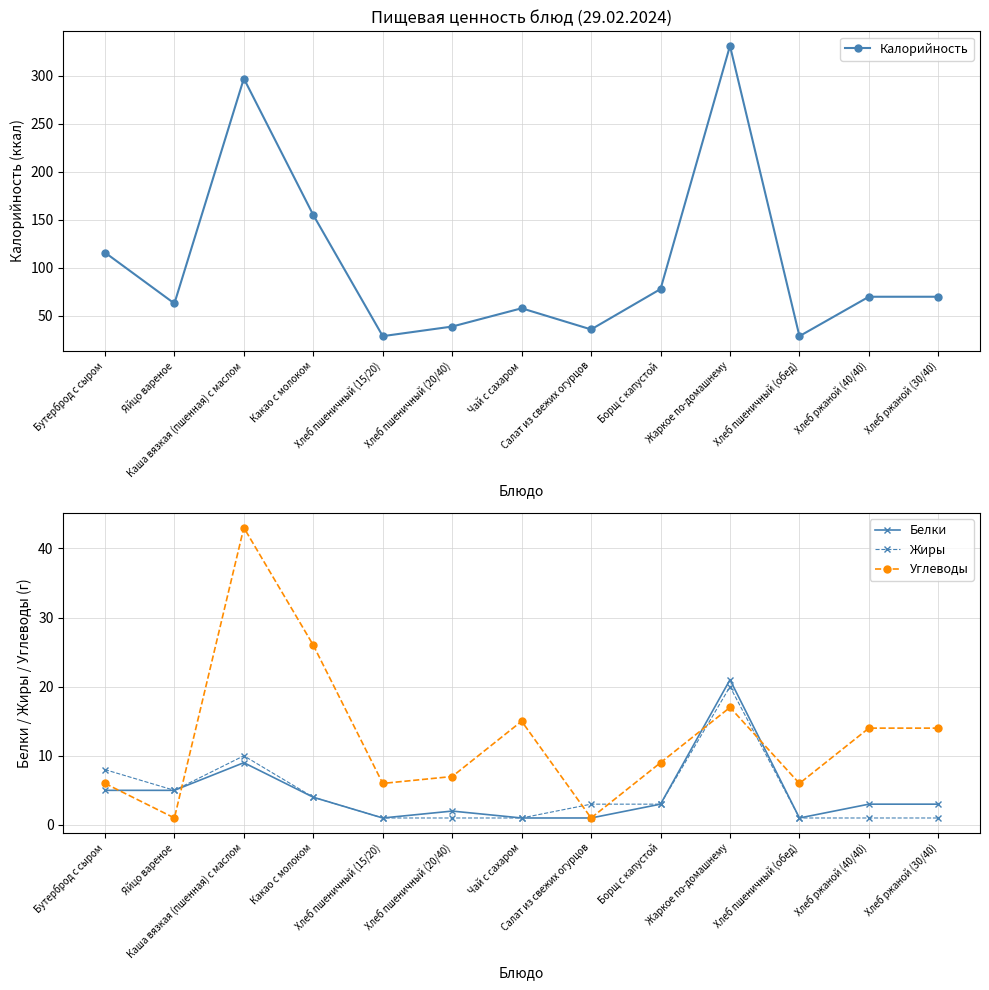

Between Яйцо вареное and Каша вязкая (пшенная) с маслом, which is larger?

Каша вязкая (пшенная) с маслом